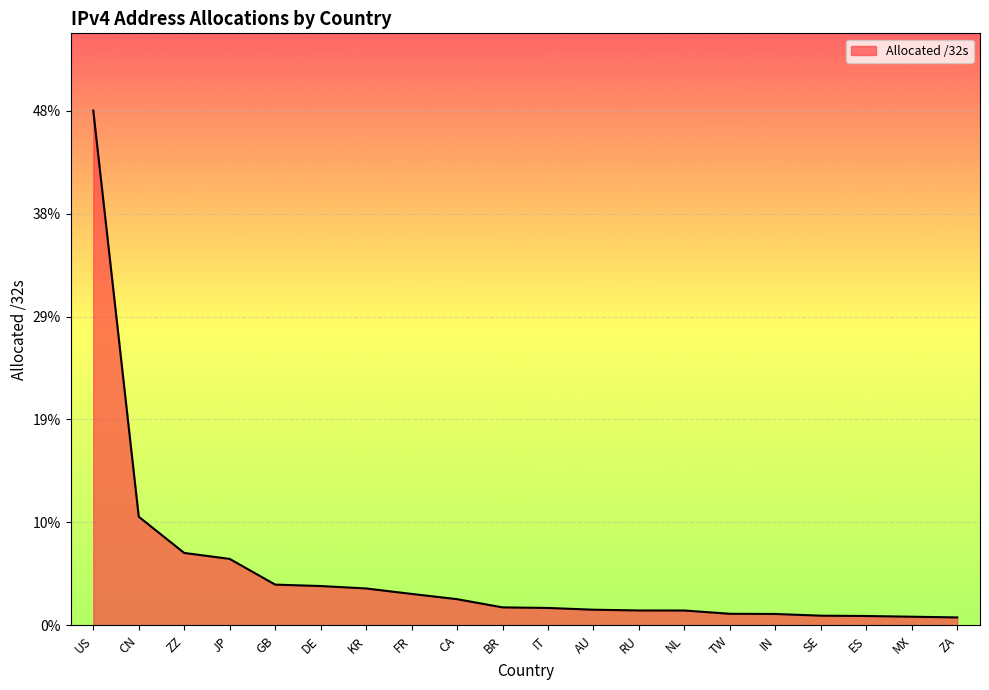

Read the value at IT.

1.6